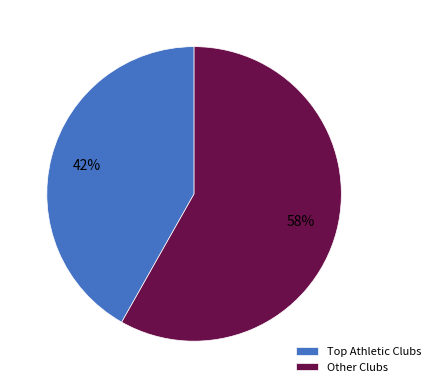

What percentage is the Other Clubs slice, to the nearest percent?

58%